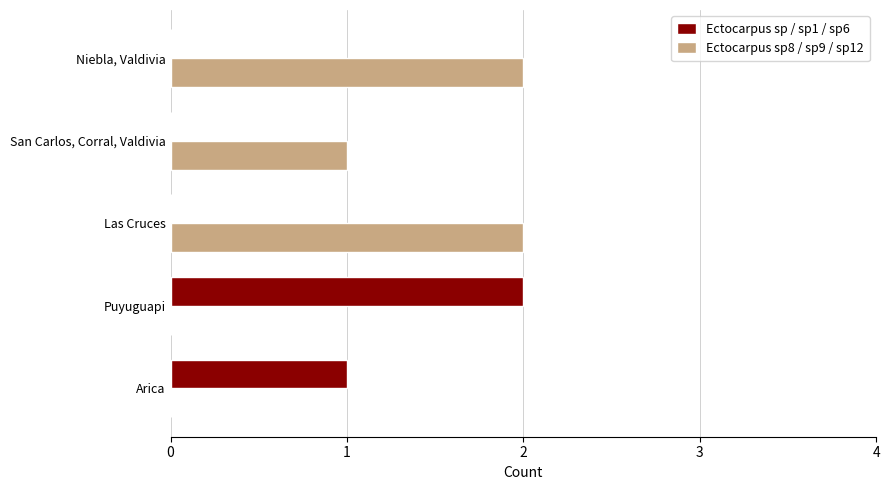

Is it true that Ectocarpus sp / sp1 / sp6 equals 0 at Arica?

False